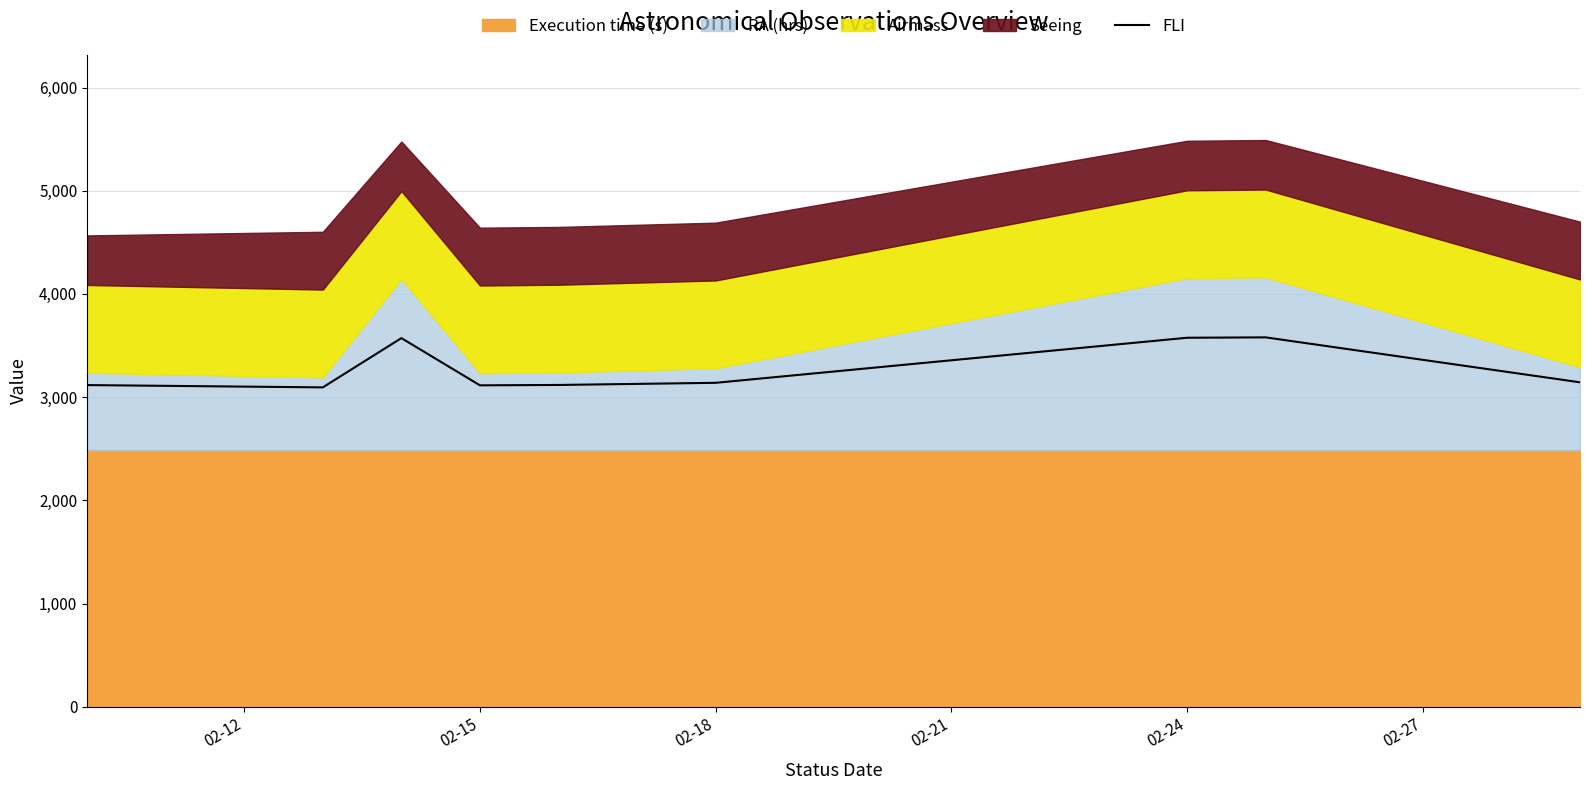

What is the value of the 3rd point from the left?

3572.1